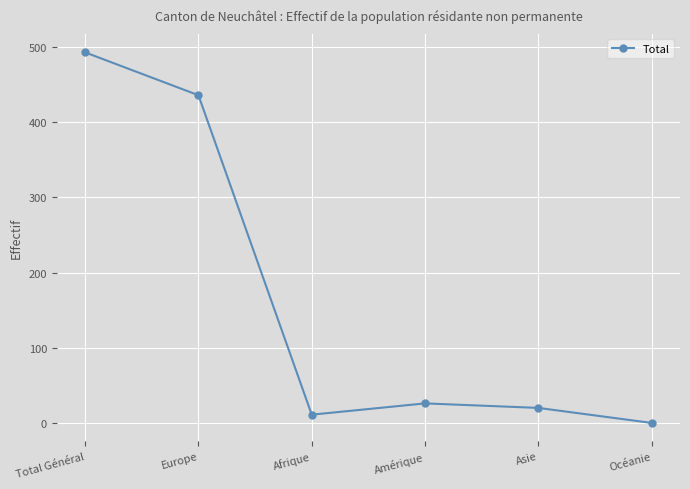

What is the difference between the values at Total Général and Océanie?

493